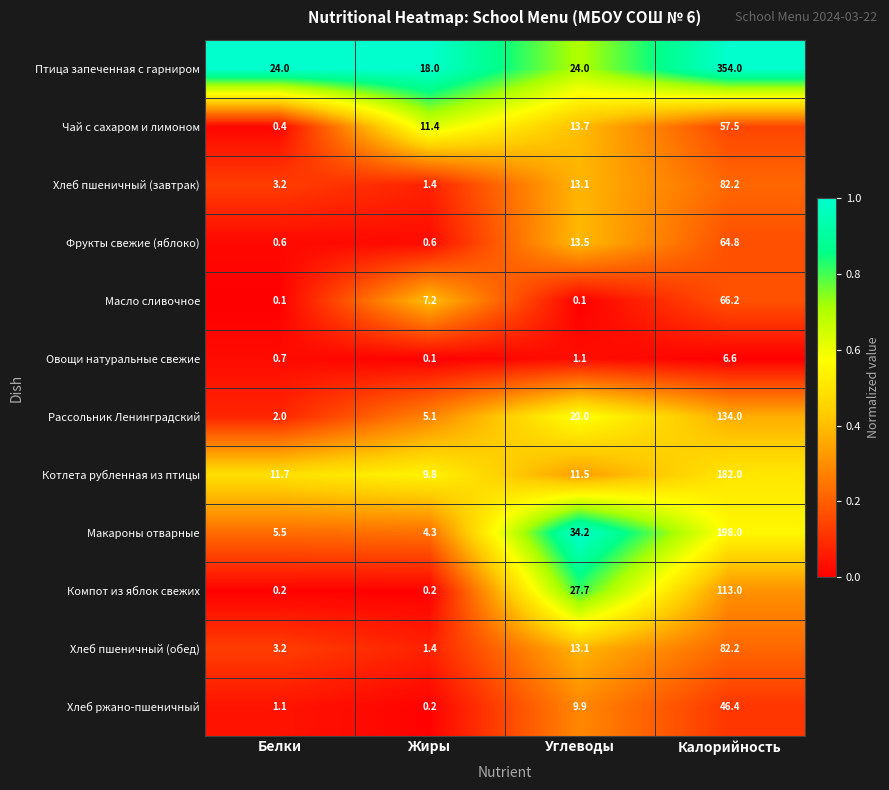

At which category is the sum across all series the highest?

Калорийность